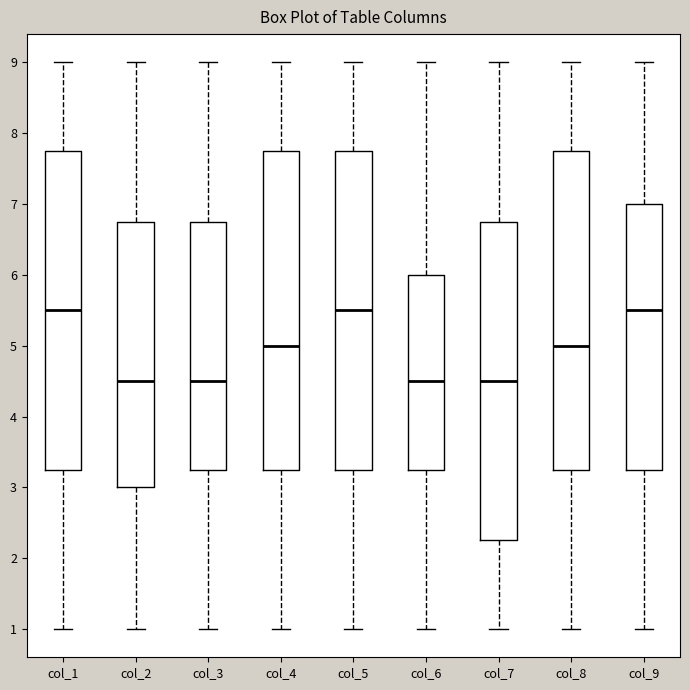

Reading left to right, read every box against the y-axis: the position of its median line, the range the box covers, and the ends of its whiskers. The values are not printed on the chart, so give them approximately, as read against the axis.

col_1: median 5.5, box 3.3 to 7.8, whiskers 1.0 to 9.0
col_2: median 4.5, box 3.0 to 6.8, whiskers 1.0 to 9.0
col_3: median 4.5, box 3.3 to 6.8, whiskers 1.0 to 9.0
col_4: median 5.0, box 3.3 to 7.8, whiskers 1.0 to 9.0
col_5: median 5.5, box 3.3 to 7.8, whiskers 1.0 to 9.0
col_6: median 4.5, box 3.3 to 6.0, whiskers 1.0 to 9.0
col_7: median 4.5, box 2.3 to 6.8, whiskers 1.0 to 9.0
col_8: median 5.0, box 3.3 to 7.8, whiskers 1.0 to 9.0
col_9: median 5.5, box 3.3 to 7.0, whiskers 1.0 to 9.0